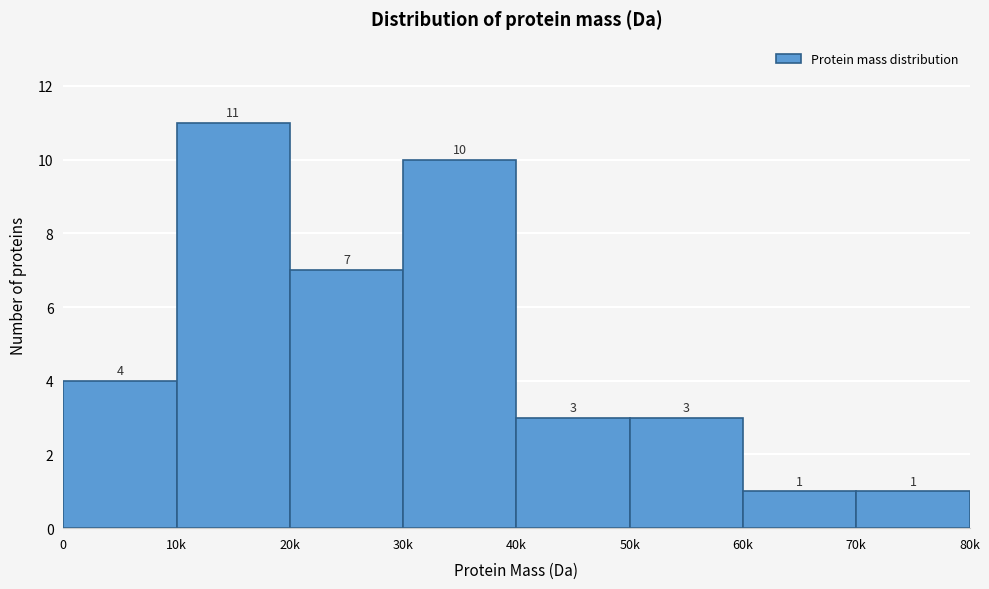

Reading left to right, what are all the values shown in this chart?

4	11	7	10	3	3	1	1